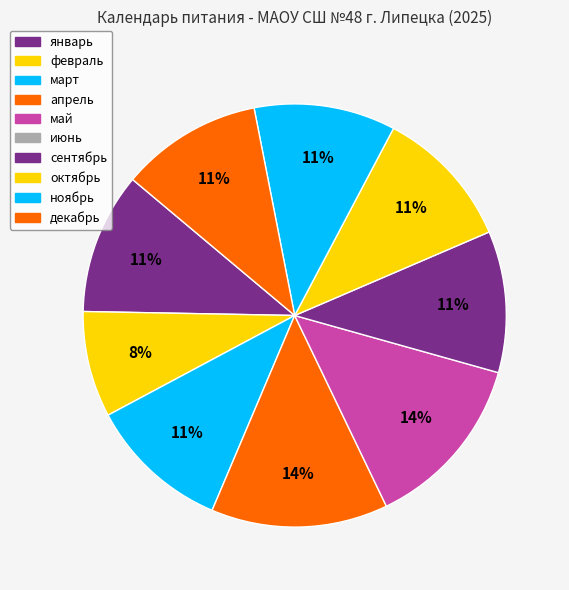

How many segments does this pie chart have?

9